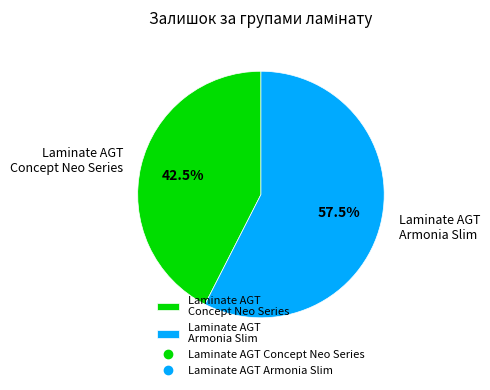

What is the total percentage of Laminate AGT Armonia Slim and Laminate AGT Concept Neo Series?

100.0%